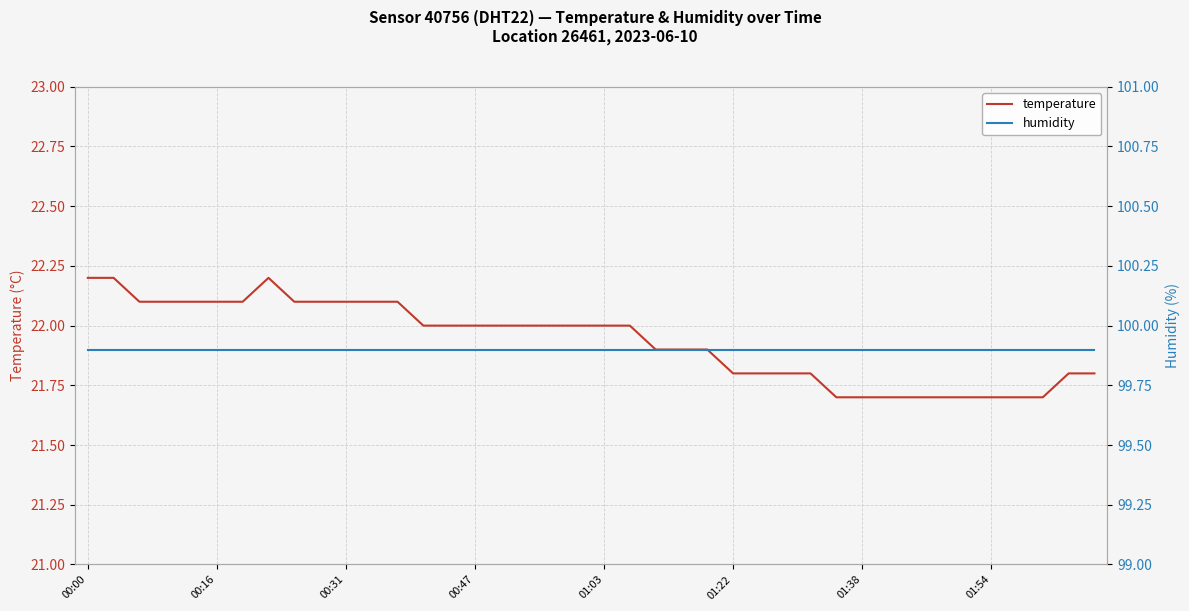

What position from the right is 24?

16